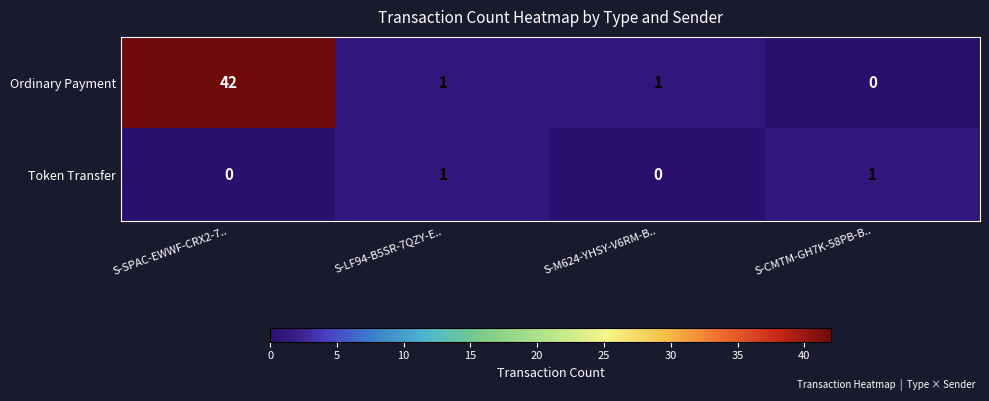

The value of Token Transfer at S-LF94-B5SR-7QZY-E.. is 0. True or false?

False